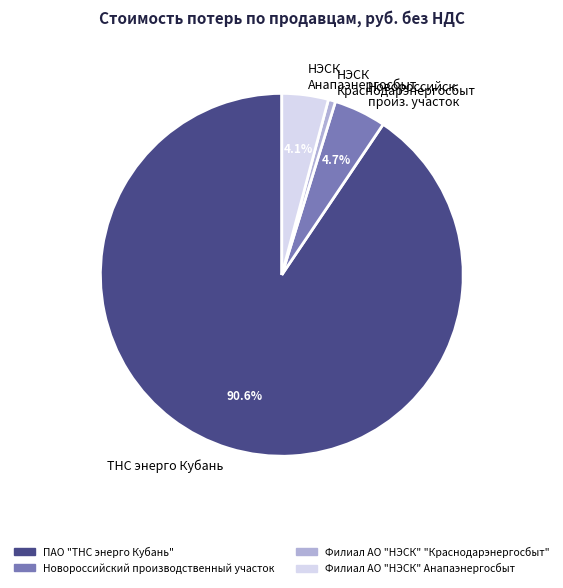

Do НЭСК Краснодарэнергосбыт and ТНС энерго Кубань together represent more than half of the pie?

Yes